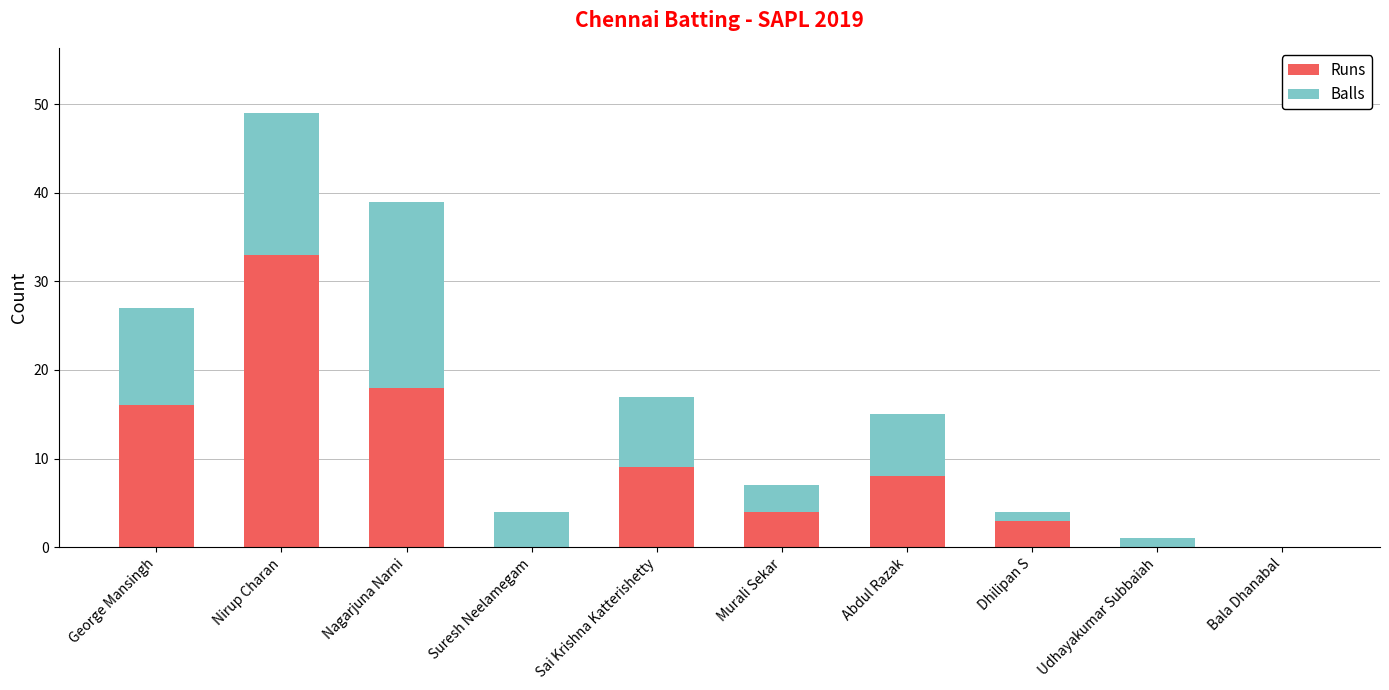

Reading left to right, what are the values for Runs?

George Mansingh=16	Nirup Charan=33	Nagarjuna Narni=18	Suresh Neelamegam=0	Sai Krishna Katterishetty=9	Murali Sekar=4	Abdul Razak=8	Dhilipan S=3	Udhayakumar Subbaiah=0	Bala Dhanabal=0